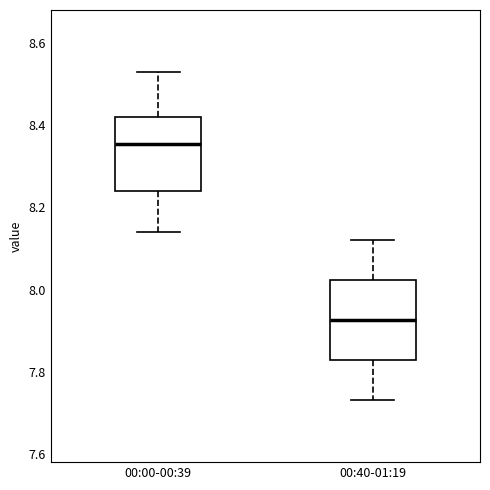

Reading left to right, read every box against the y-axis: the position of its median line, the range the box covers, and the ends of its whiskers. The values are not printed on the chart, so give them approximately, as read against the axis.

00:00-00:39: median 8.36, box 8.24 to 8.42, whiskers 8.14 to 8.54
00:40-01:19: median 7.92, box 7.82 to 8.02, whiskers 7.74 to 8.12